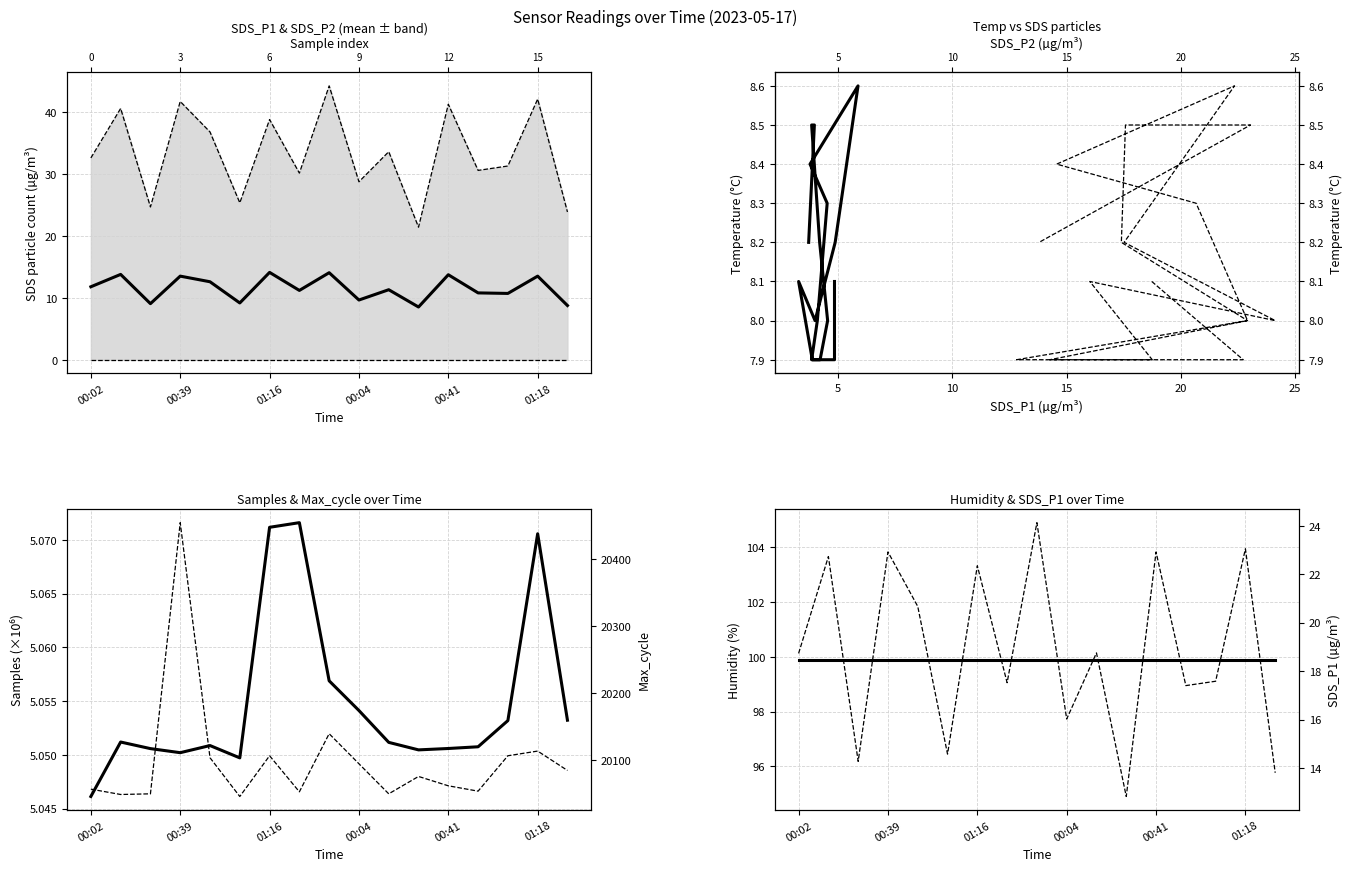

Is the value of Temp at 00:17 greater than the value of SDS_P1 at 01:31?

No